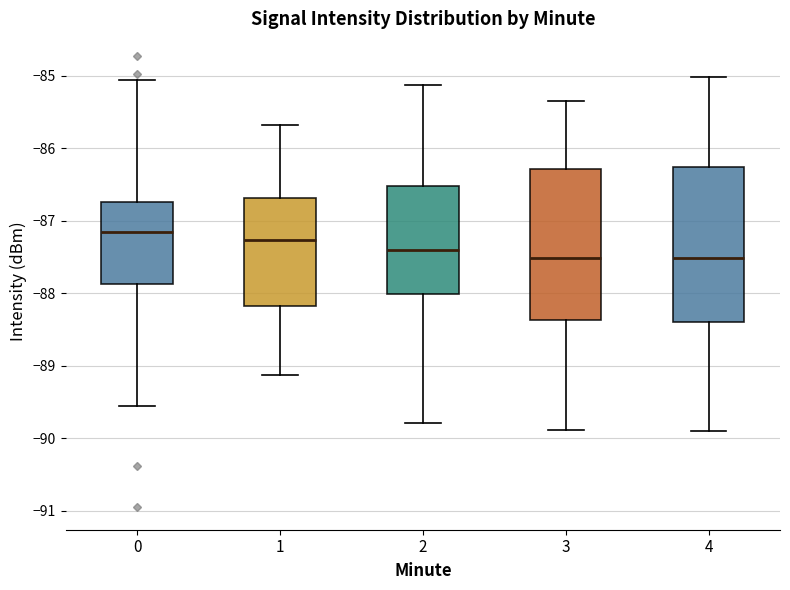

Where is the upper edge of the box at x = 2 on the y-axis? The values are not printed on the chart, so give them approximately, as read against the axis.

-86.5